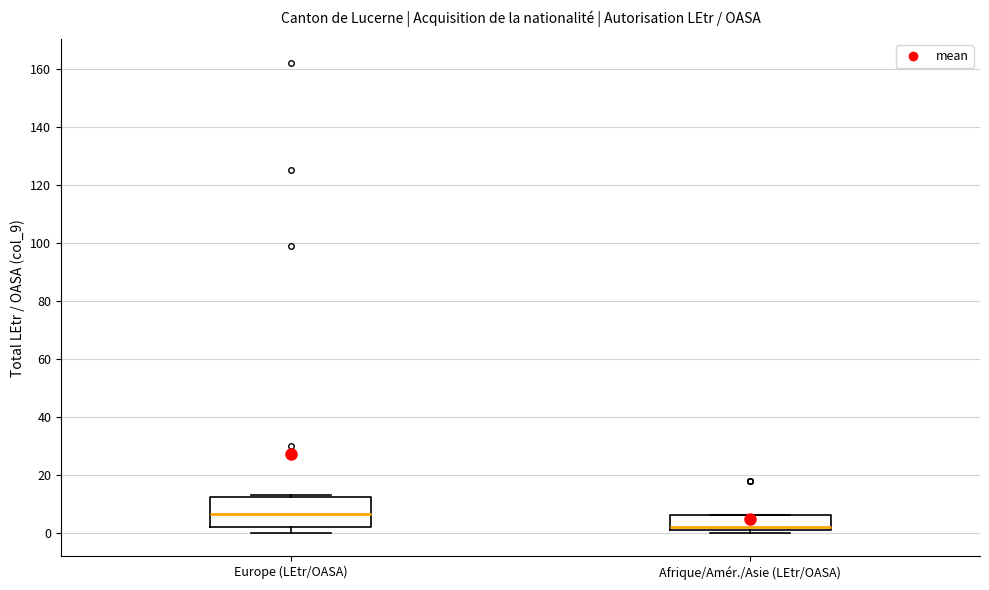

Which box is the tallest, from its lower edge to its upper edge?

Europe (LEtr/OASA)